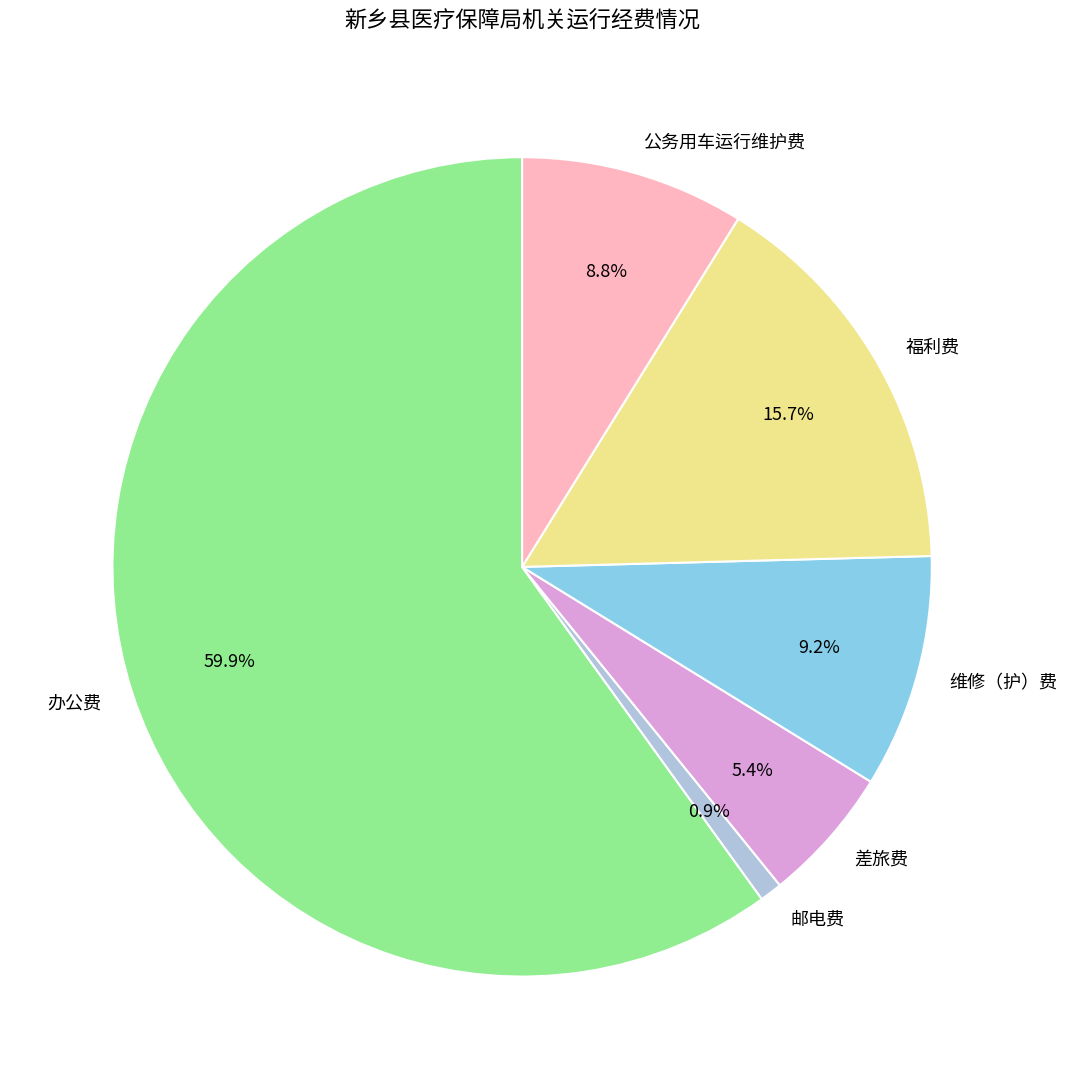

Is it true that 办公费 is 45% of the pie?

False